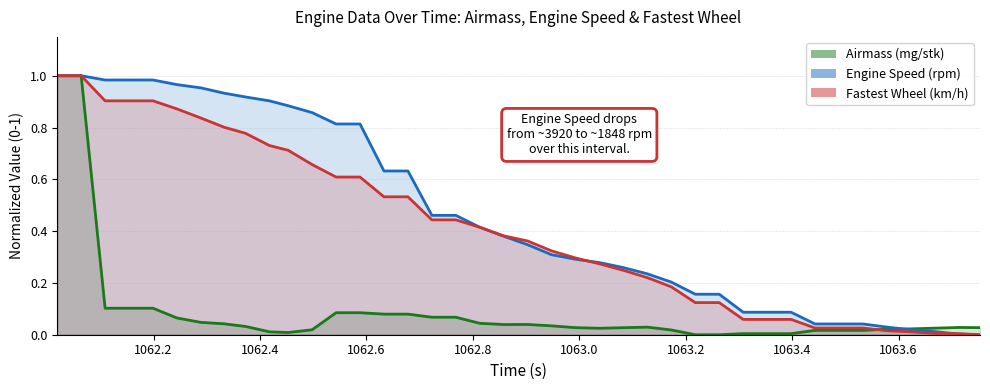

Count the number of data series in this chart.

3